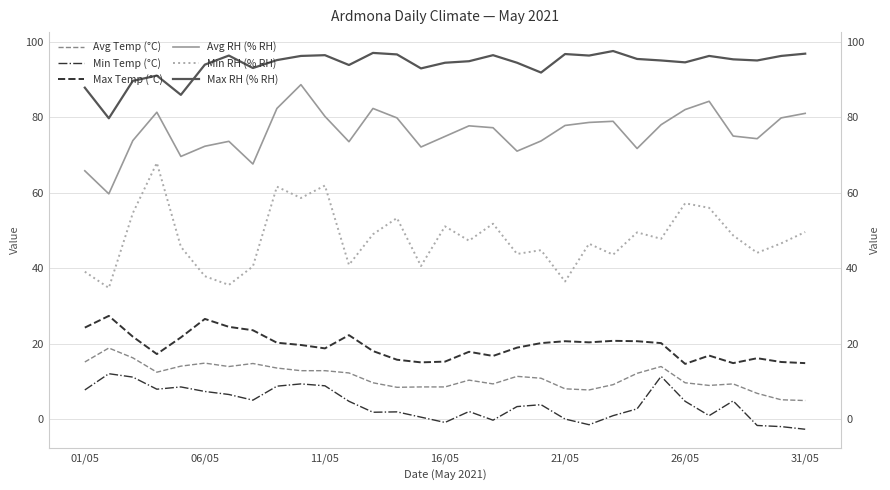

What is the difference between the maximum and minimum values in the Min RH (% RH) series?

33.1